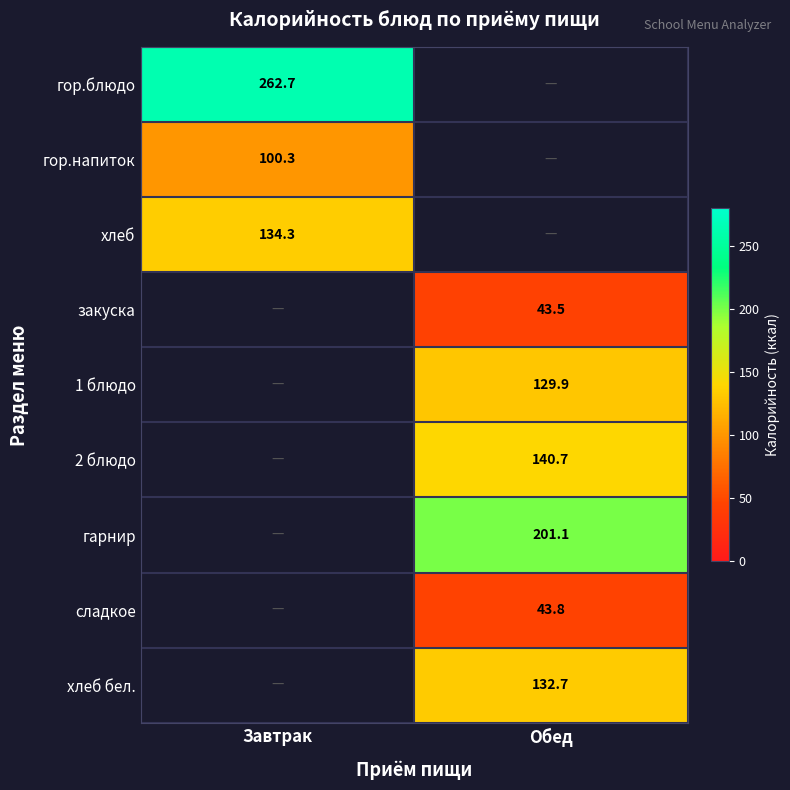

Is the value of 1 блюдо at Обед greater than the value of хлеб бел. at Обед?

No